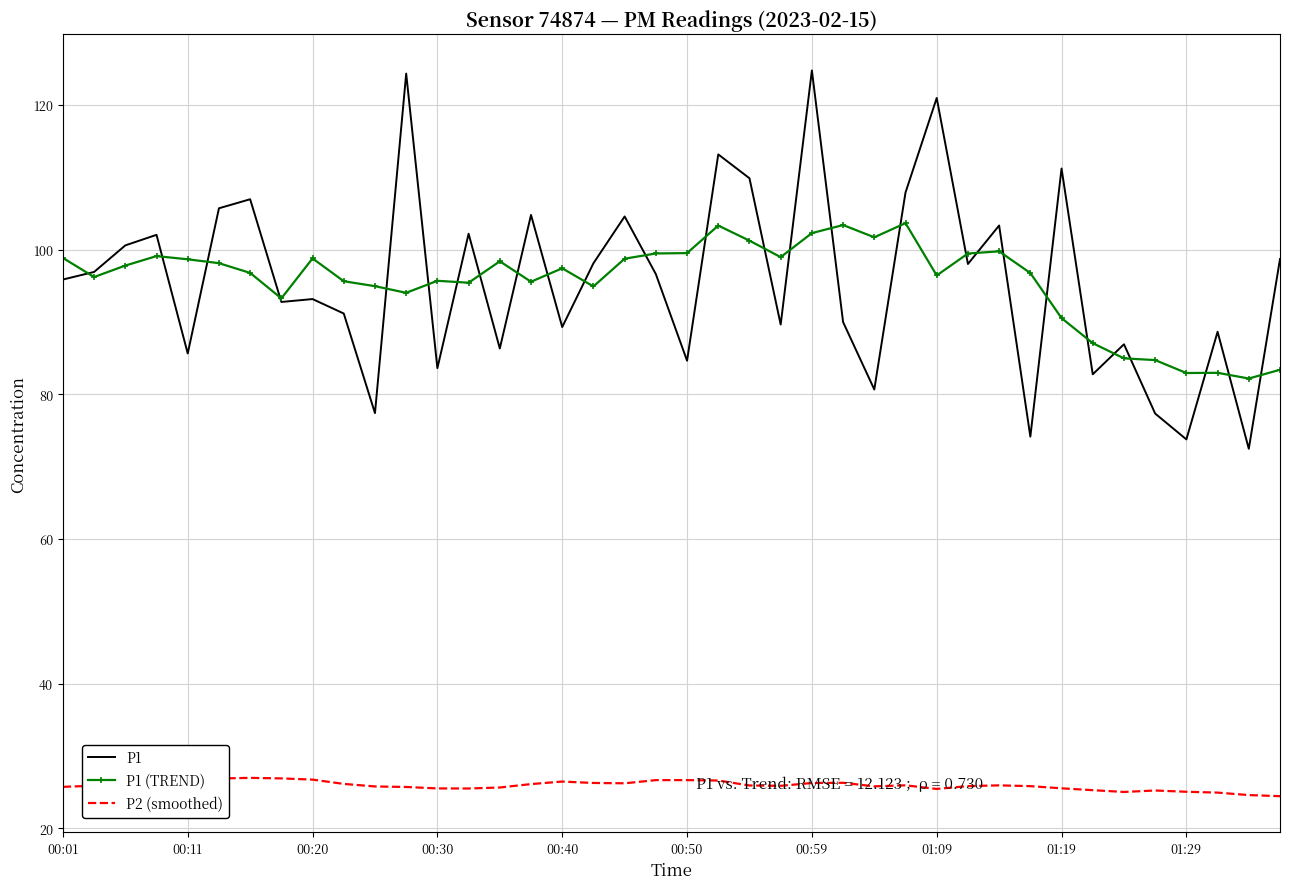

True or false: P2 (smoothed) and P1 cross at least once.

False